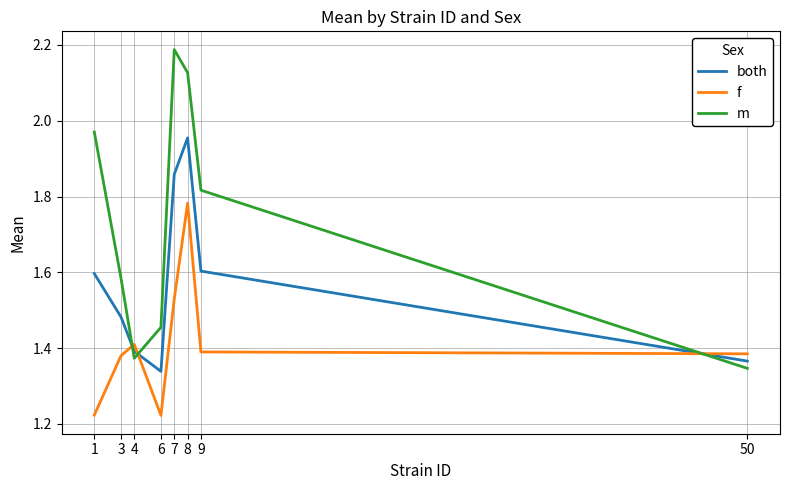

Rank the series by their maximum value, from lowest to highest.

f, both, m